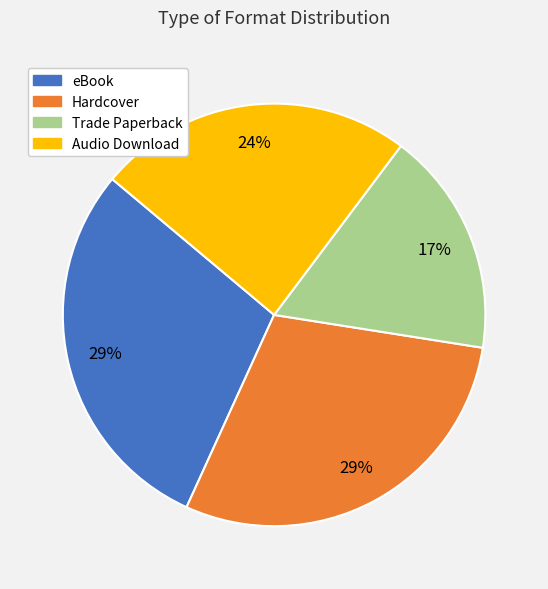

Which category has the smallest portion of the pie?

Trade Paperback